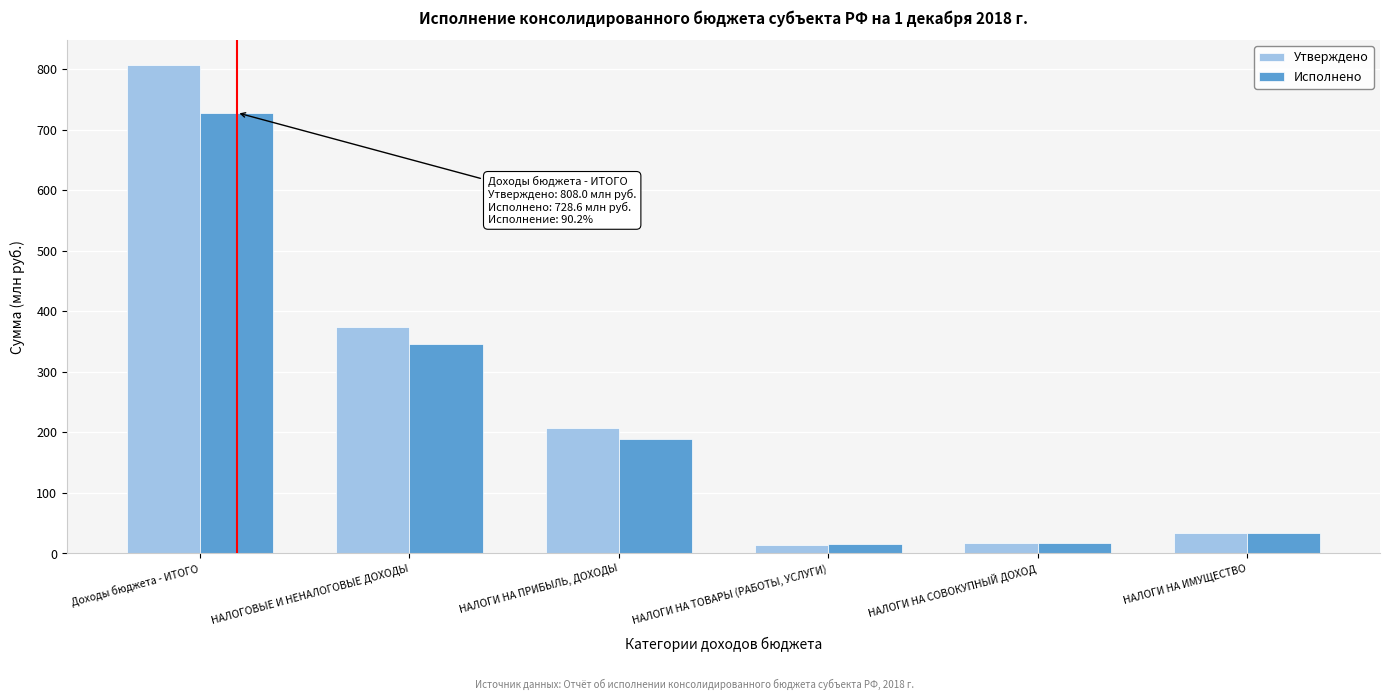

List the series in order of their peak value, highest first.

Утверждено, Исполнено